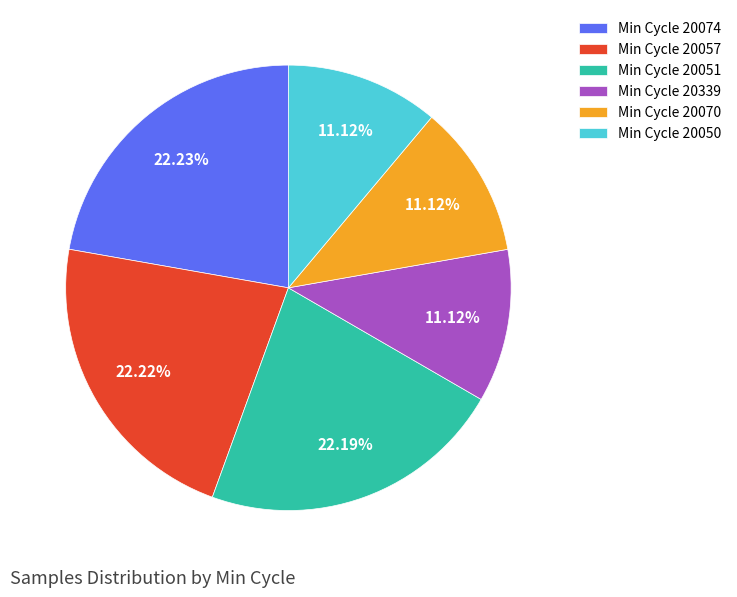

Between Min Cycle 20339 and Min Cycle 20074, which is larger?

Min Cycle 20074